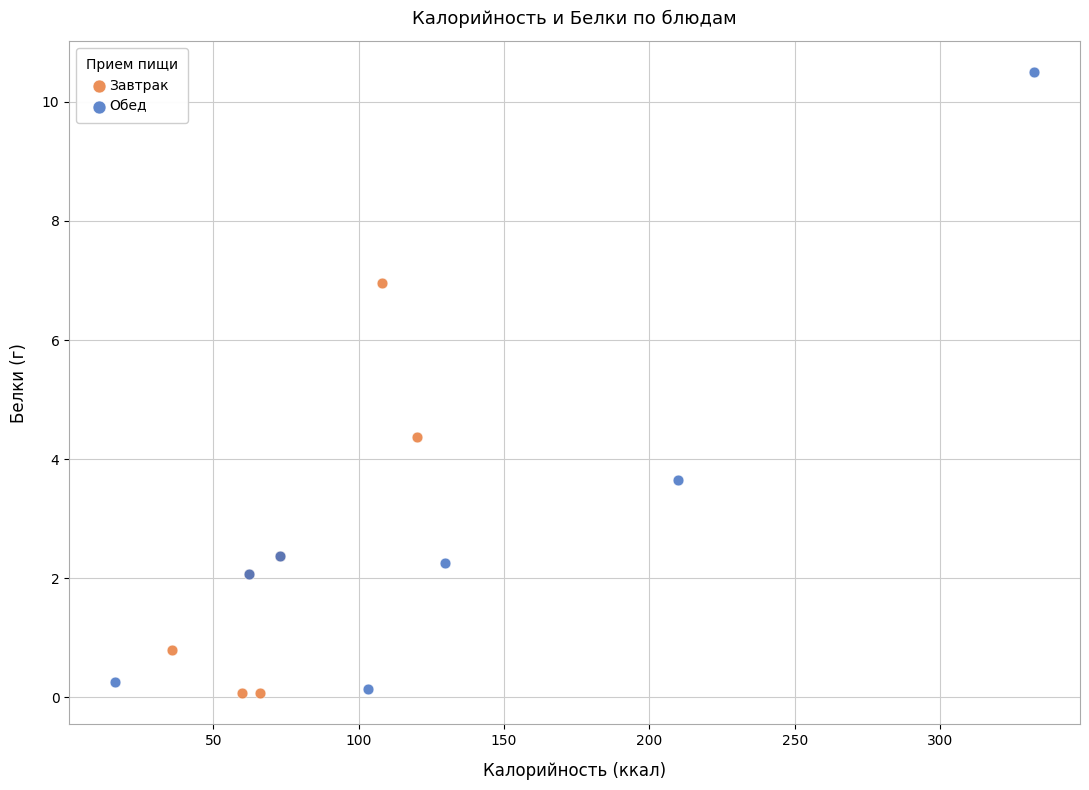

Which series contains the highest Y value?

Обед